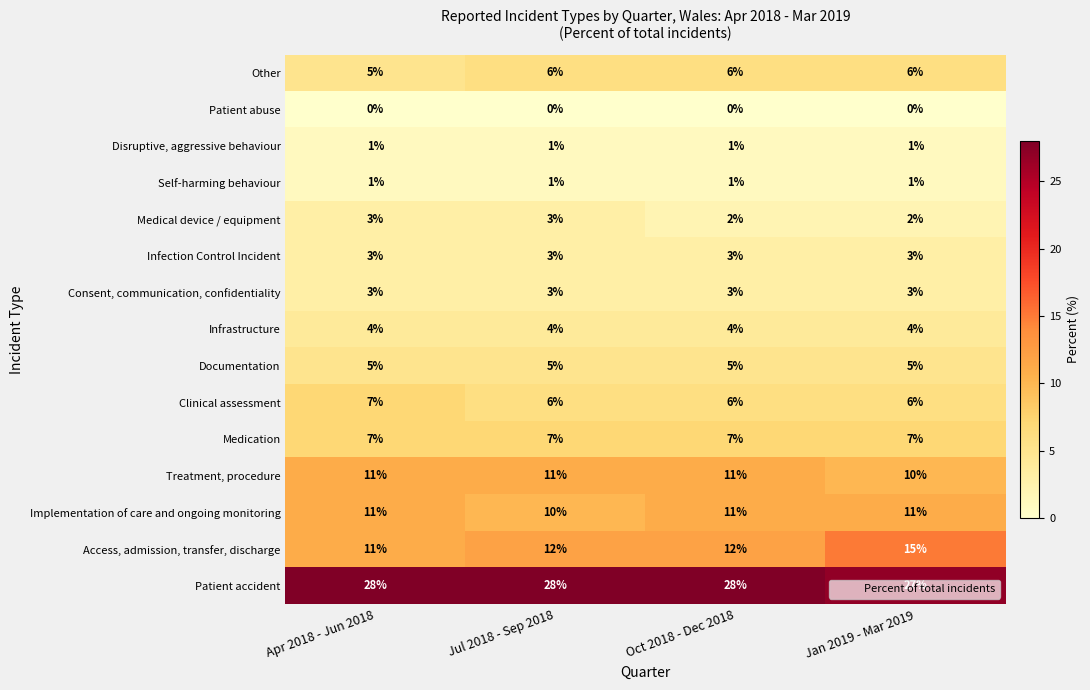

At which category is the sum across all series the highest?

Jan 2019 - Mar 2019